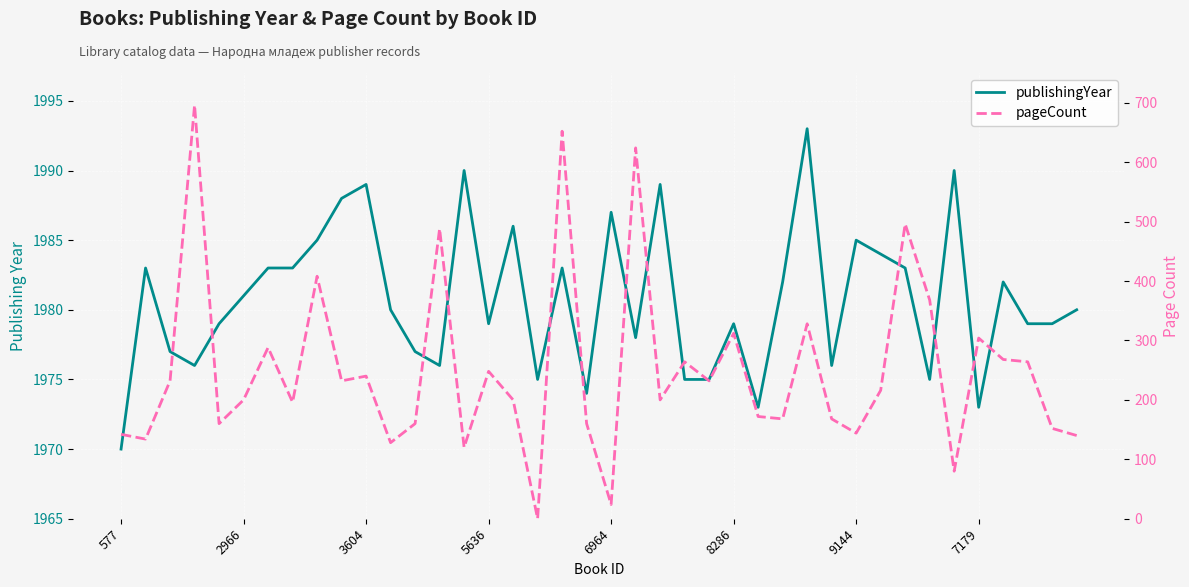

What is the spread (max minus min) of values at 7179?

1669